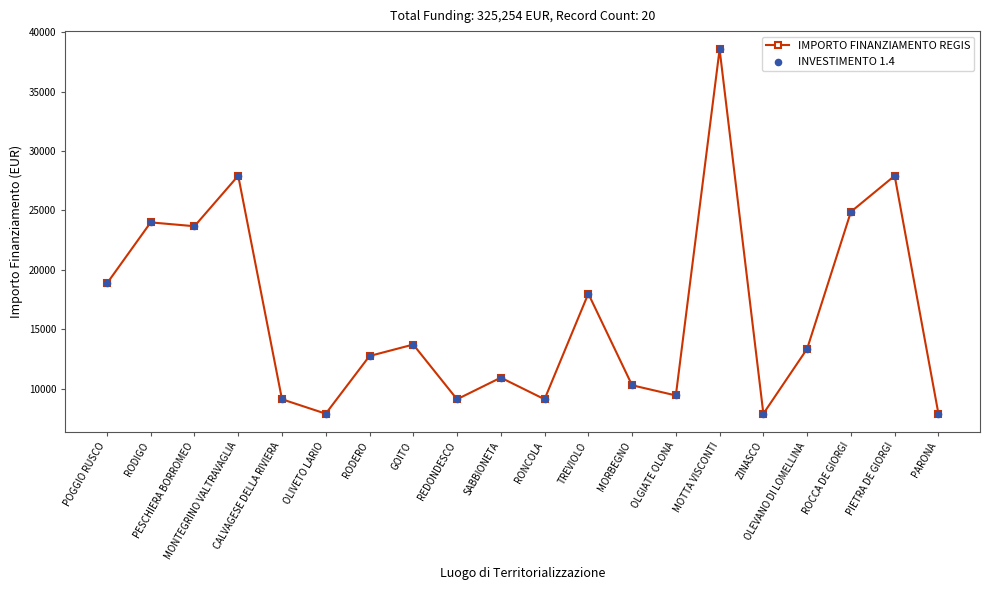

What is the average value?

16263